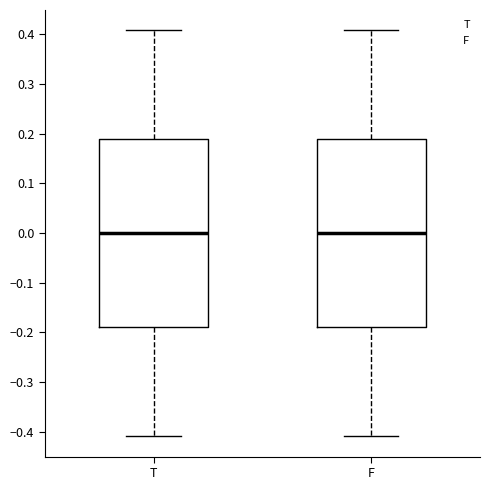

Reading left to right, transcribe this box plot: for each box, give where its median line is, the range the box spans, and where its two whiskers end, as read against the y-axis. The values are not printed on the chart, so give them approximately, as read against the axis.

T: median 0.00, box -0.19 to 0.19, whiskers -0.41 to 0.41
F: median 0.00, box -0.19 to 0.19, whiskers -0.41 to 0.41